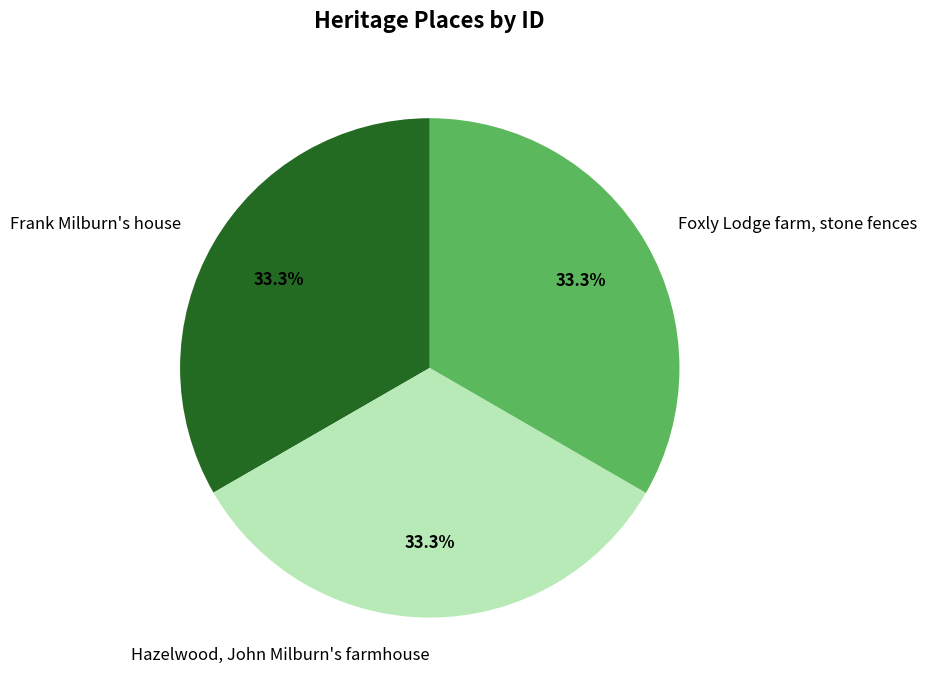

Approximately how many times larger is the value at Foxly Lodge farm, stone fences compared to Hazelwood, John Milburn's farmhouse?

1.0